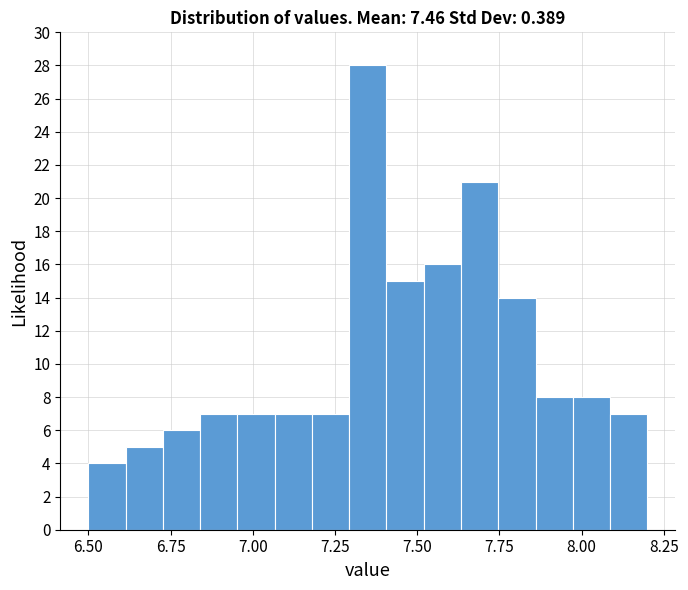

Around what value on the x-axis is the tallest bar? Give the approximate position of its centre, as read against the axis.

7.35